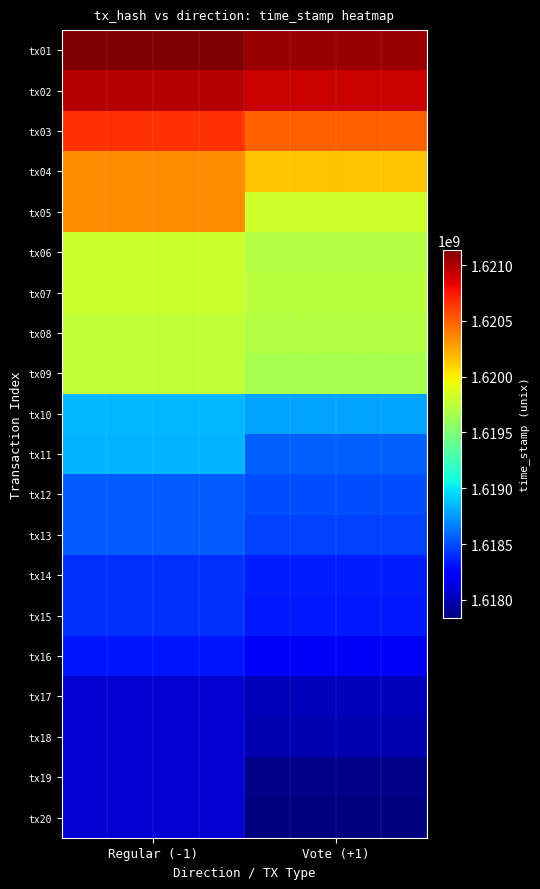

Reading left to right, transcribe all the data shown in this chart.

tx01: Regular (-1)=1621133253	Vote (+1)=1621051437
tx02: Regular (-1)=1620968143	Vote (+1)=1620922074
tx03: Regular (-1)=1620663908	Vote (+1)=1620499720
tx04: Regular (-1)=1620347157	Vote (+1)=1620145702
tx05: Regular (-1)=1620347157	Vote (+1)=1619813318
tx06: Regular (-1)=1619801028	Vote (+1)=1619709680
tx07: Regular (-1)=1619797823	Vote (+1)=1619736944
tx08: Regular (-1)=1619764233	Vote (+1)=1619715938
tx09: Regular (-1)=1619764233	Vote (+1)=1619659543
tx10: Regular (-1)=1618844620	Vote (+1)=1618783095
tx11: Regular (-1)=1618842565	Vote (+1)=1618567194
tx12: Regular (-1)=1618554192	Vote (+1)=1618509786
tx13: Regular (-1)=1618554192	Vote (+1)=1618464565
tx14: Regular (-1)=1618412709	Vote (+1)=1618347380
tx15: Regular (-1)=1618412709	Vote (+1)=1618340093
tx16: Regular (-1)=1618327268	Vote (+1)=1618198110
tx17: Regular (-1)=1618073665	Vote (+1)=1618008706
tx18: Regular (-1)=1618073665	Vote (+1)=1617984972
tx19: Regular (-1)=1618073665	Vote (+1)=1617878974
tx20: Regular (-1)=1618073665	Vote (+1)=1617841297